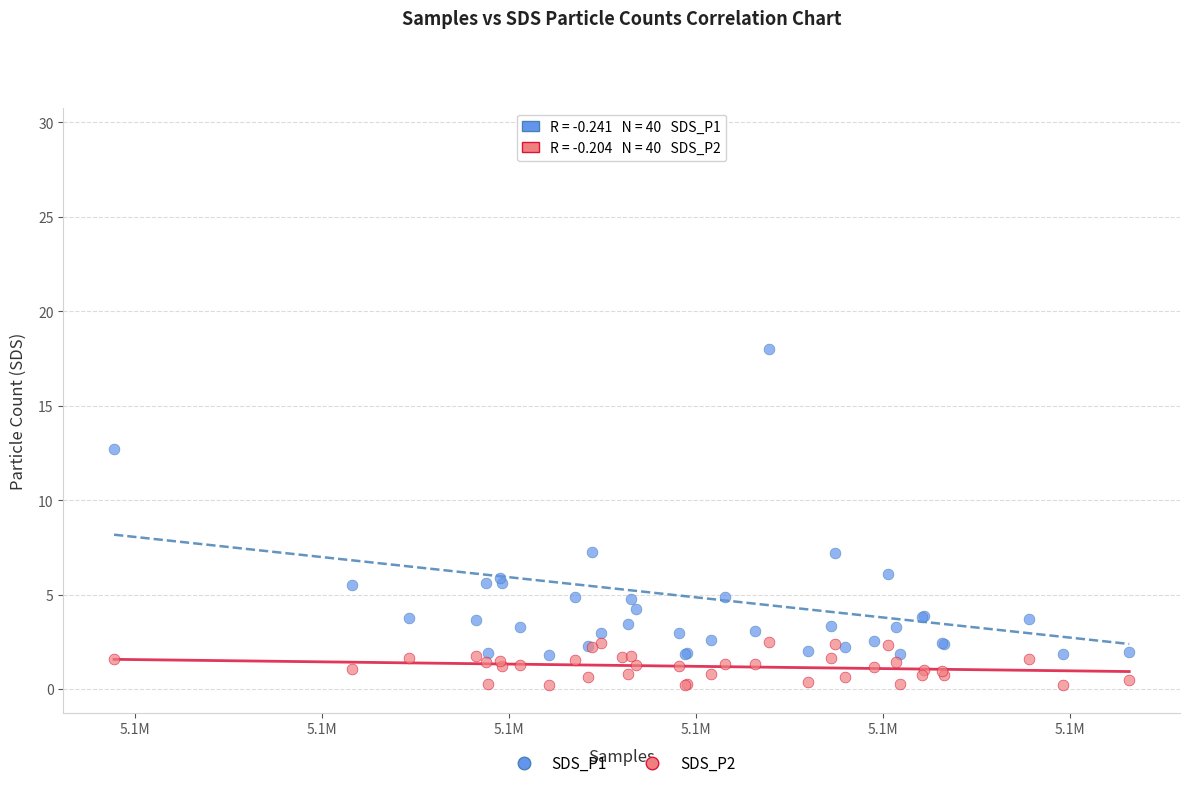

Which series has the largest Y range (max minus min)?

SDS_P1